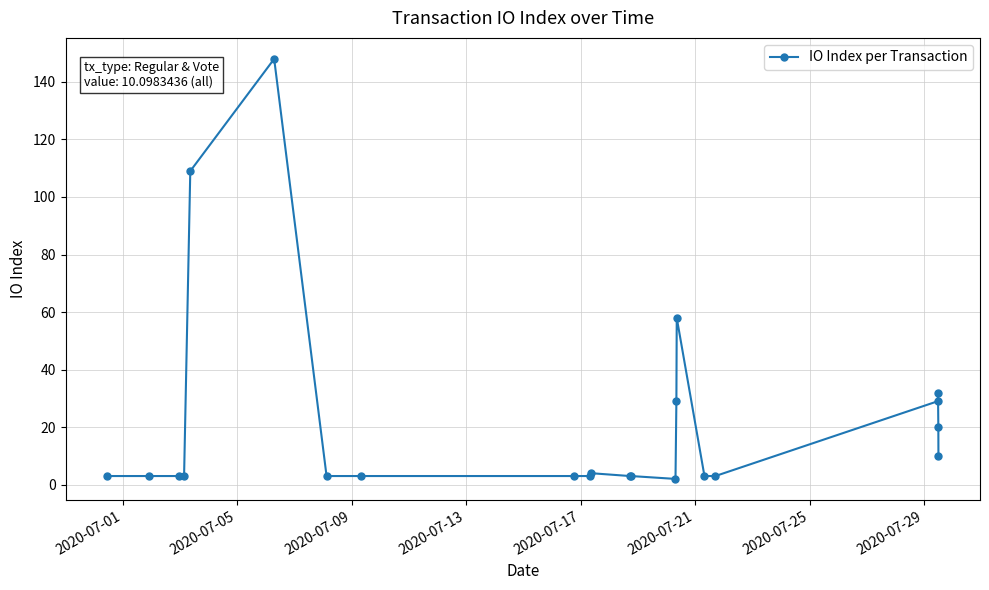

What is the difference between the maximum and minimum values?

146